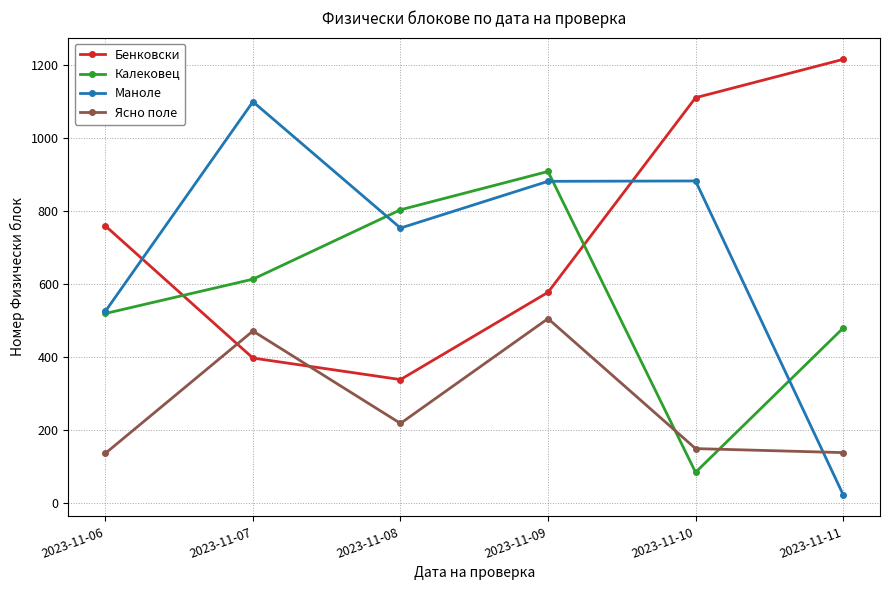

What is the difference between the second highest and minimum values in the Калековец series?

719